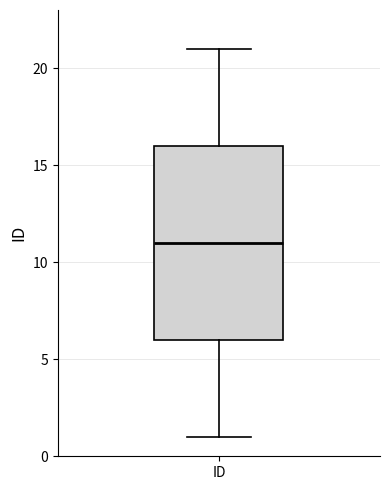

Read this box plot against the y-axis: the position of the median line, the range covered by the box, and the ends of both whiskers. The values are not printed on the chart, so give them approximately, as read against the axis.

median 11, box 6 to 16, whiskers 1 to 21